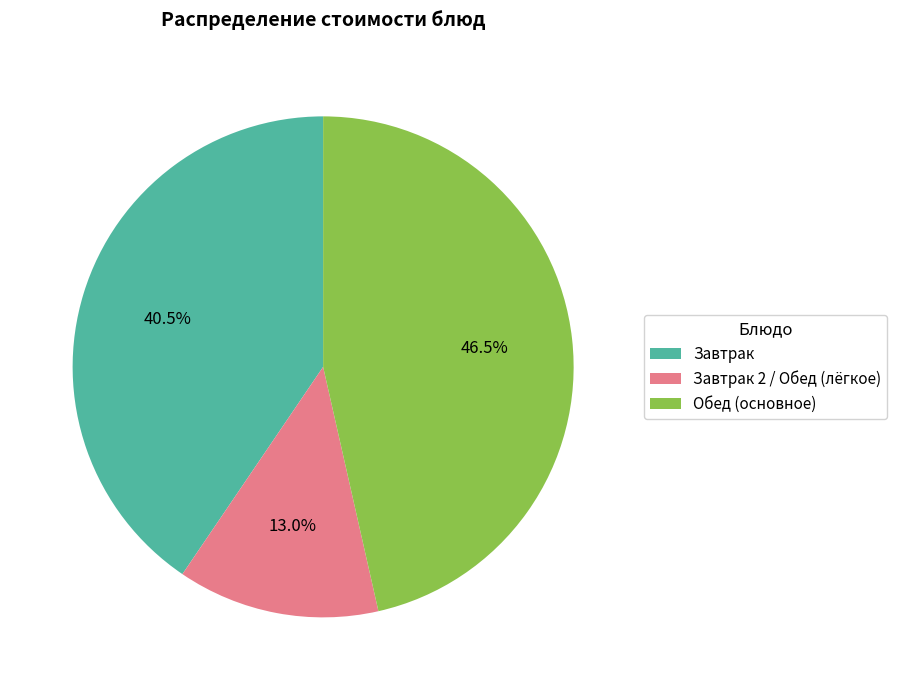

Is the sum of Завтрак and Завтрак 2 / Обед (лёгкое) greater than half?

Yes